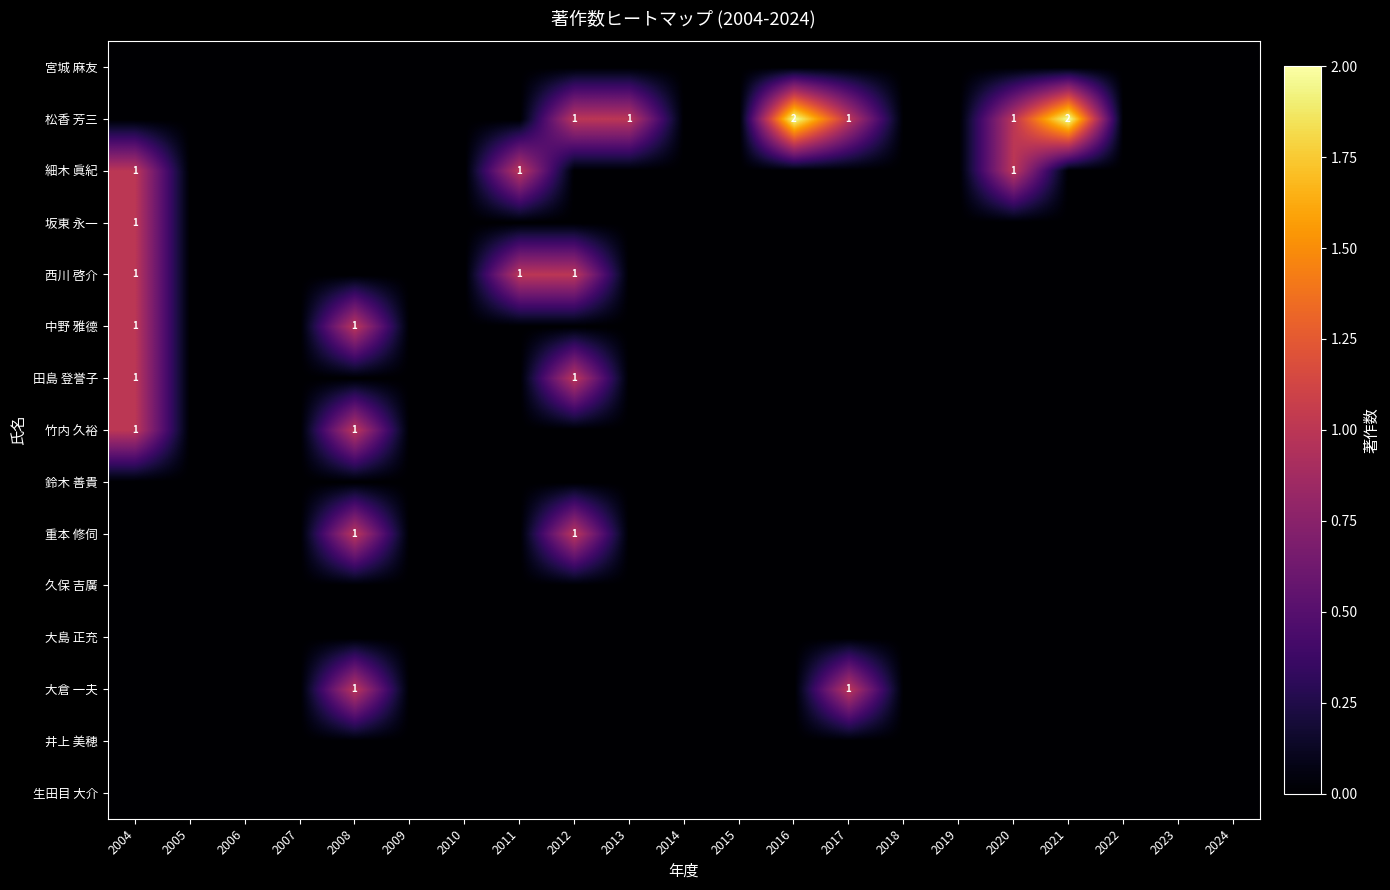

True or false: 田島 登誉子 has a value of 1 at 2004.

True